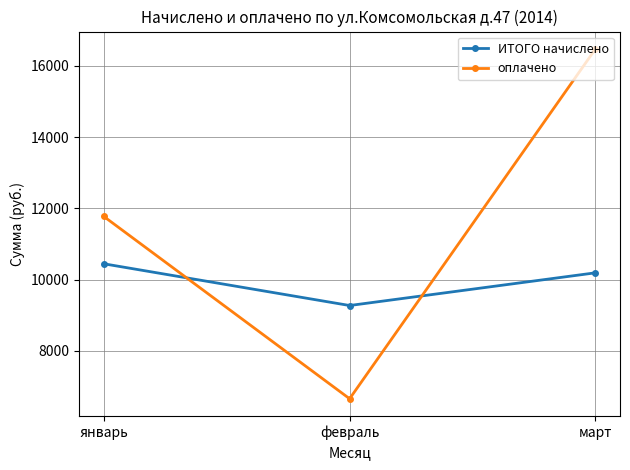

Which series changed the most between январь and март?

оплачено